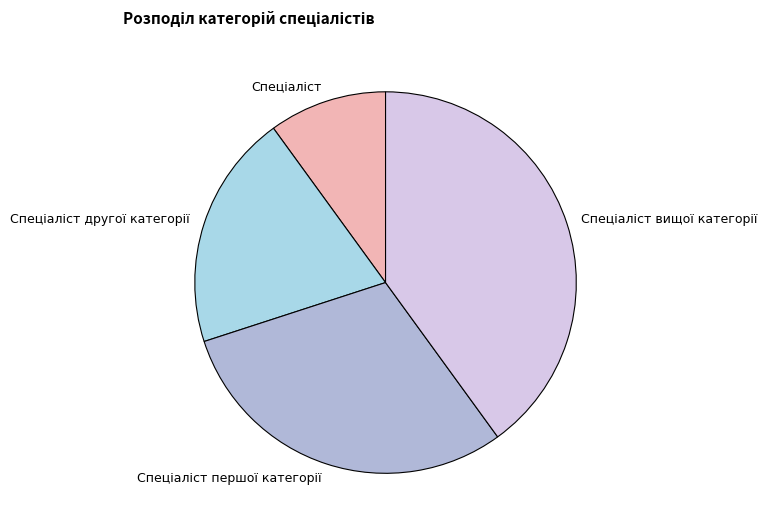

What percentage do Спеціаліст and Спеціаліст другої категорії together represent?

30.0%